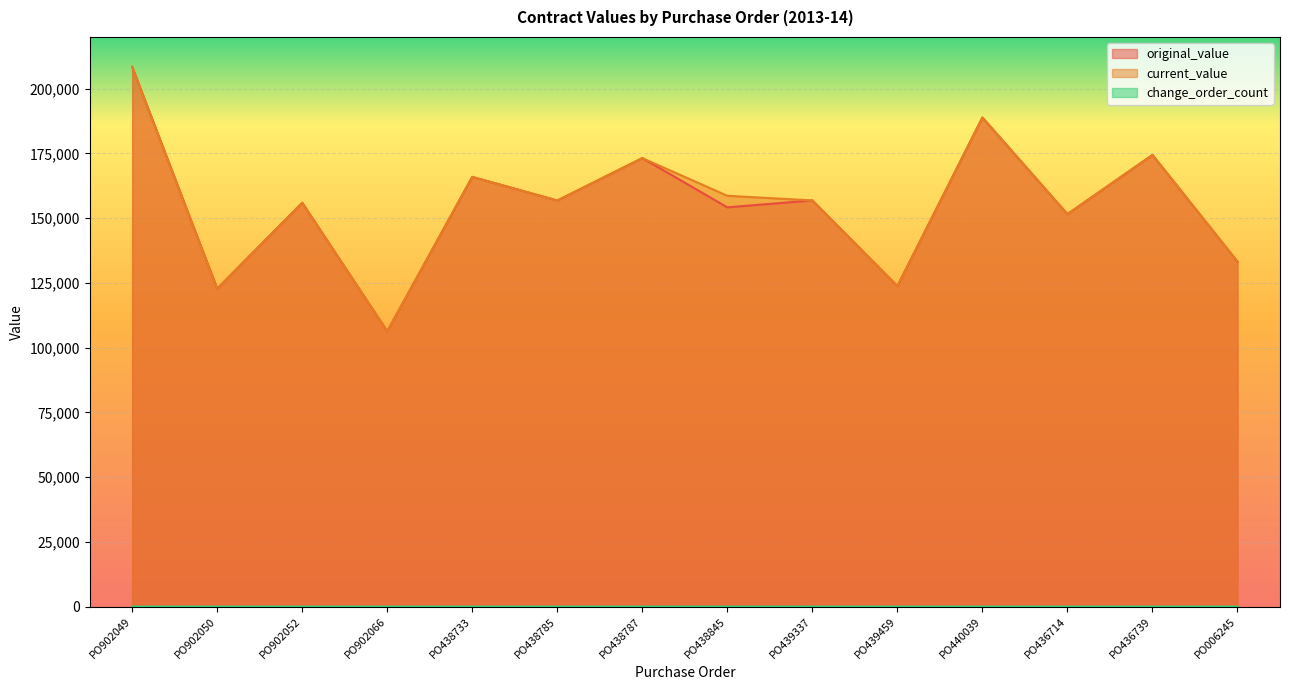

At PO902049, list the series in order from largest to smallest.

original_value, current_value, change_order_count